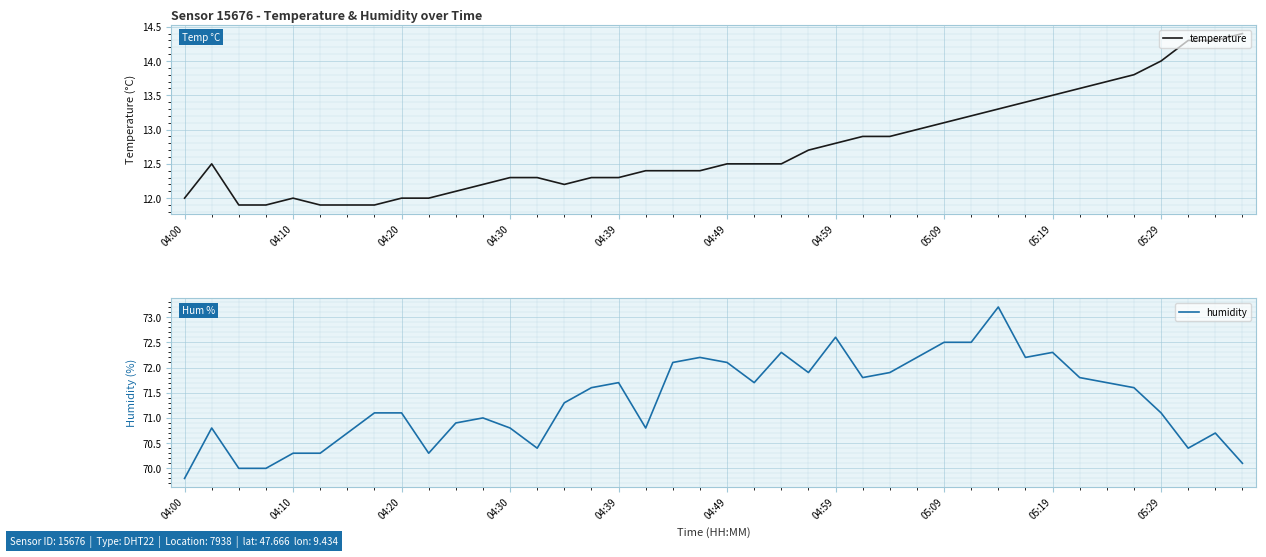

How many values in the temperature series are below 12?

5